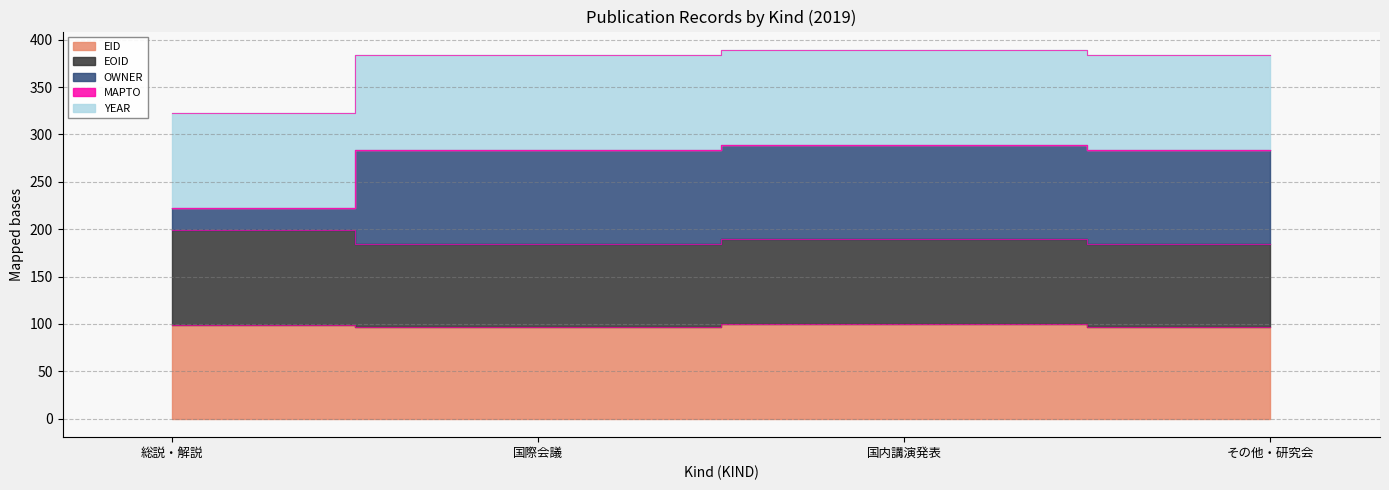

What is the label of the 2nd point from the right?

国内講演発表